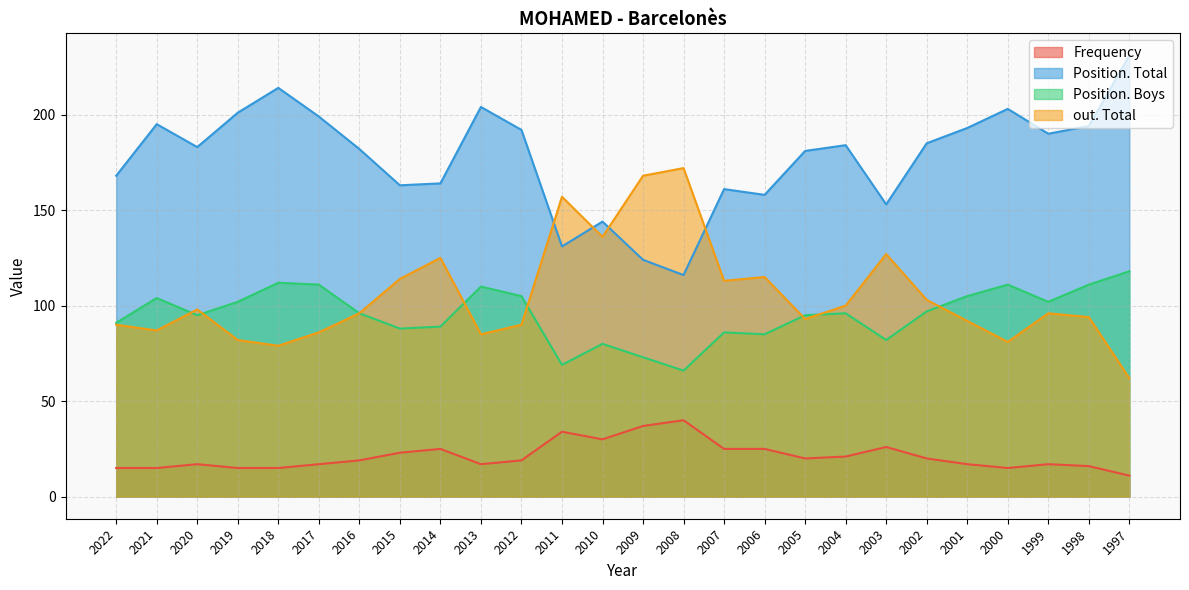

The Position. Boys series shows 114 at 2011. True or false?

False